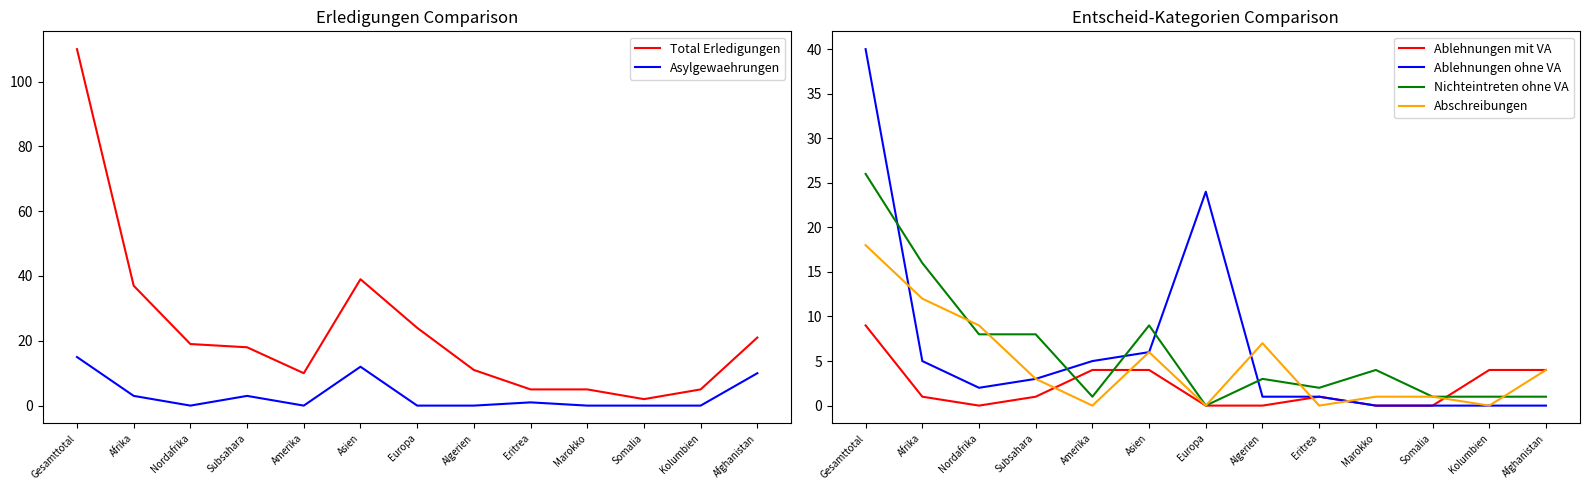

Reading right to left, extract all data points from this chart.

Total Erledigungen: Afghanistan=21	Kolumbien=5	Somalia=2	Marokko=5	Eritrea=5	Algerien=11	Europa=24	Asien=39	Amerika=10	Subsahara=18	Nordafrika=19	Afrika=37	Gesamttotal=110
Asylgewaehrungen: Afghanistan=10	Kolumbien=0	Somalia=0	Marokko=0	Eritrea=1	Algerien=0	Europa=0	Asien=12	Amerika=0	Subsahara=3	Nordafrika=0	Afrika=3	Gesamttotal=15
Ablehnungen mit VA: Afghanistan=4	Kolumbien=4	Somalia=0	Marokko=0	Eritrea=1	Algerien=0	Europa=0	Asien=4	Amerika=4	Subsahara=1	Nordafrika=0	Afrika=1	Gesamttotal=9
Ablehnungen ohne VA: Afghanistan=0	Kolumbien=0	Somalia=0	Marokko=0	Eritrea=1	Algerien=1	Europa=24	Asien=6	Amerika=5	Subsahara=3	Nordafrika=2	Afrika=5	Gesamttotal=40
Nichteintreten ohne VA: Afghanistan=1	Kolumbien=1	Somalia=1	Marokko=4	Eritrea=2	Algerien=3	Europa=0	Asien=9	Amerika=1	Subsahara=8	Nordafrika=8	Afrika=16	Gesamttotal=26
Abschreibungen: Afghanistan=4	Kolumbien=0	Somalia=1	Marokko=1	Eritrea=0	Algerien=7	Europa=0	Asien=6	Amerika=0	Subsahara=3	Nordafrika=9	Afrika=12	Gesamttotal=18